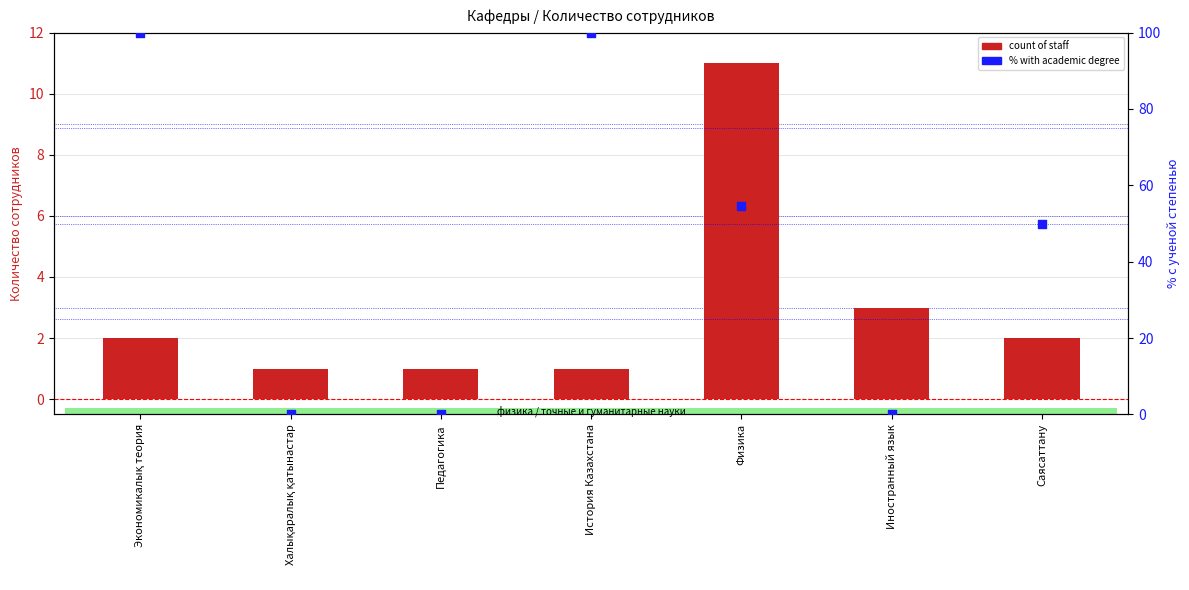

What is the total value across all series at История Казахстана?

101.0